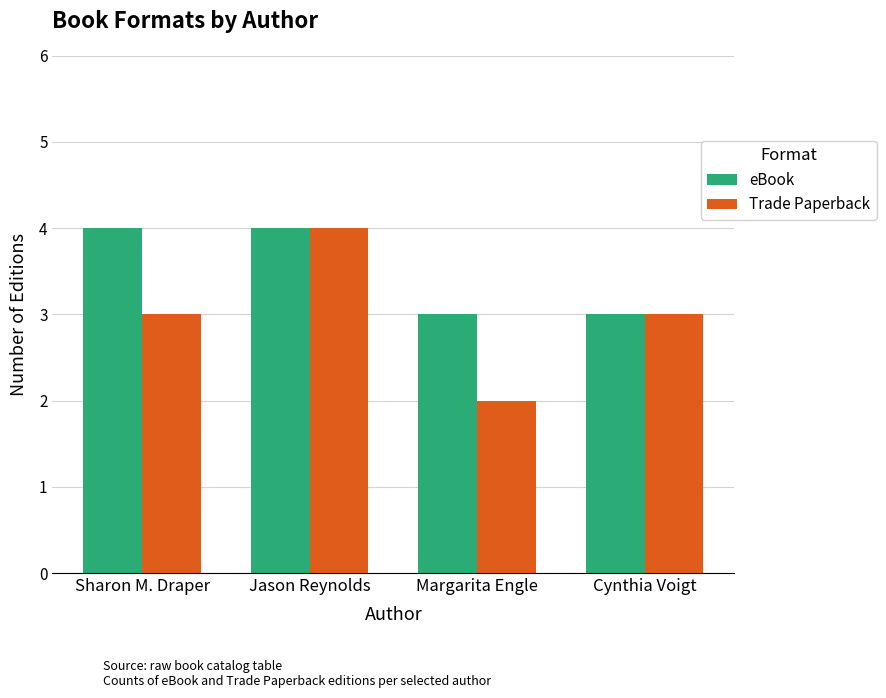

What is the difference between the highest and lowest values at Sharon M. Draper?

1